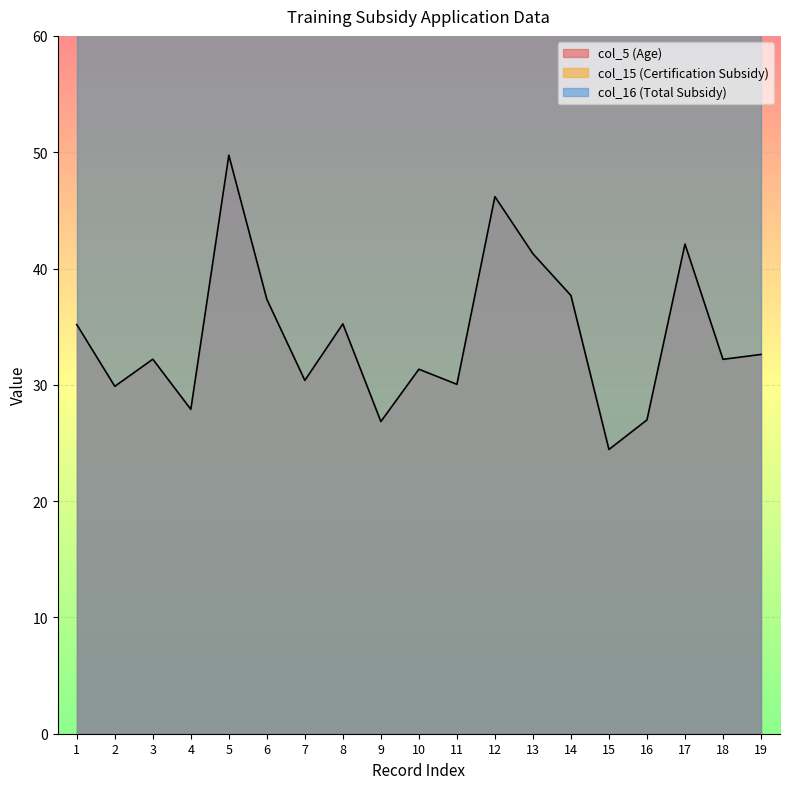

At which category is the sum across all series the highest?

5